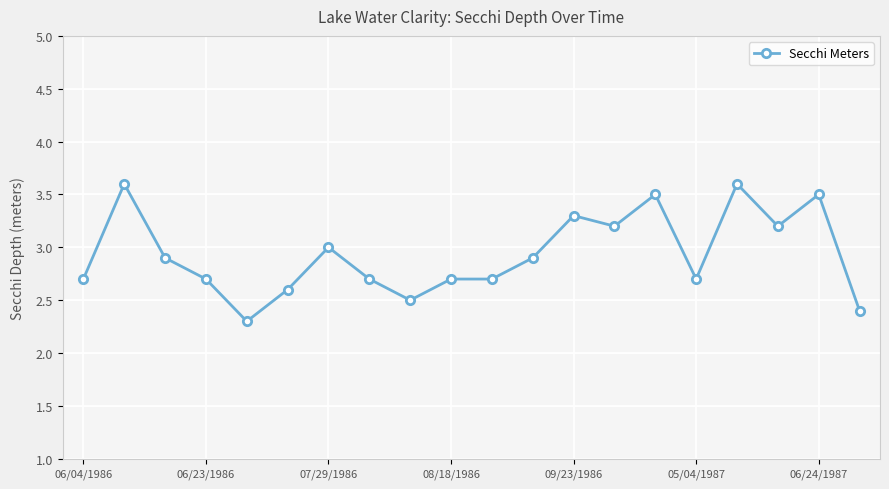

What is the difference between the maximum and minimum values?

1.3